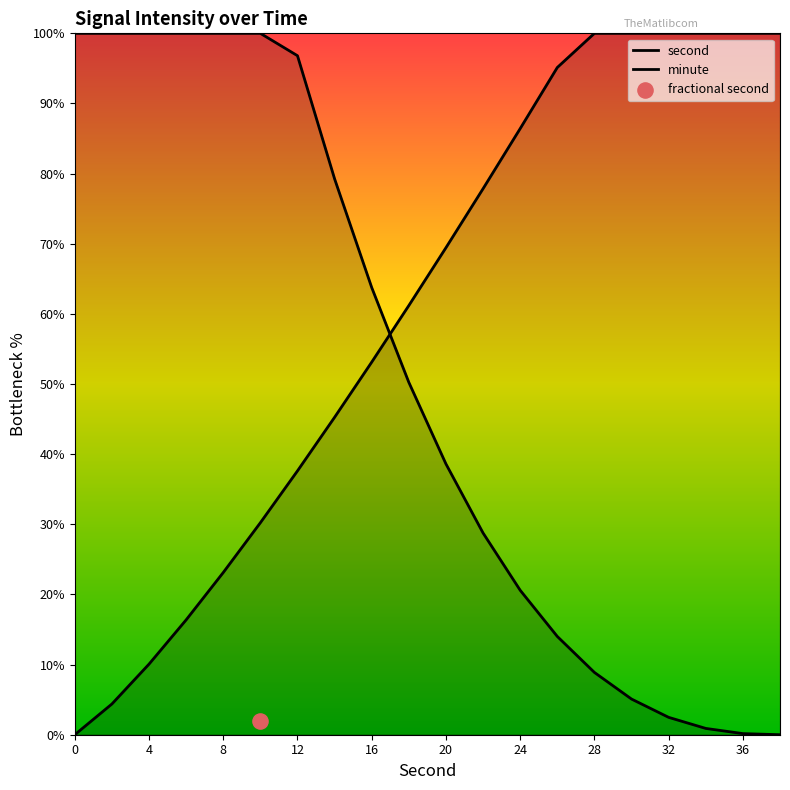

Which series contains the lowest Y value?

second